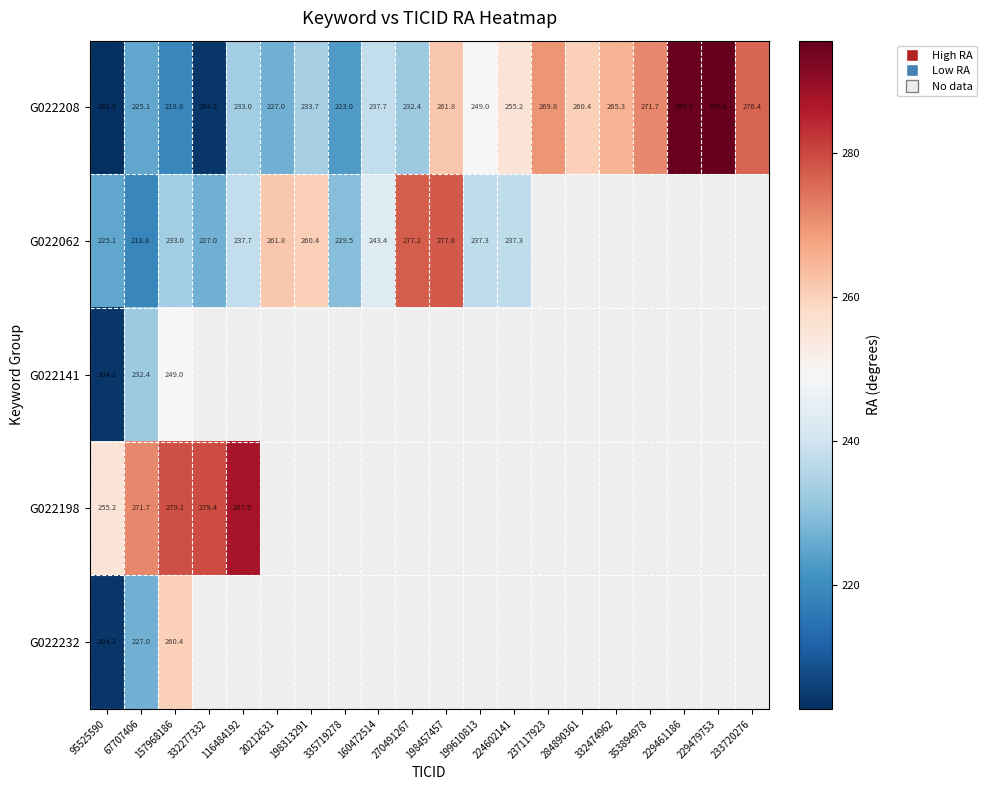

Which has a higher value, 270491267 or 233720276?

233720276